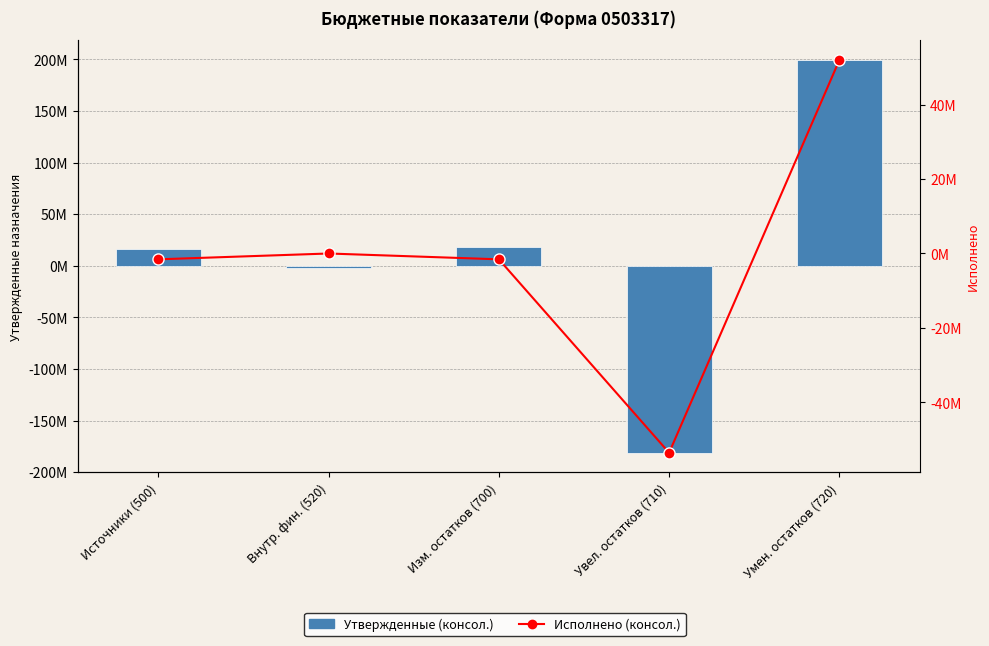

The value of Утвержденные (консол.) at Изм. остатков (700) is 31640531.7. True or false?

False